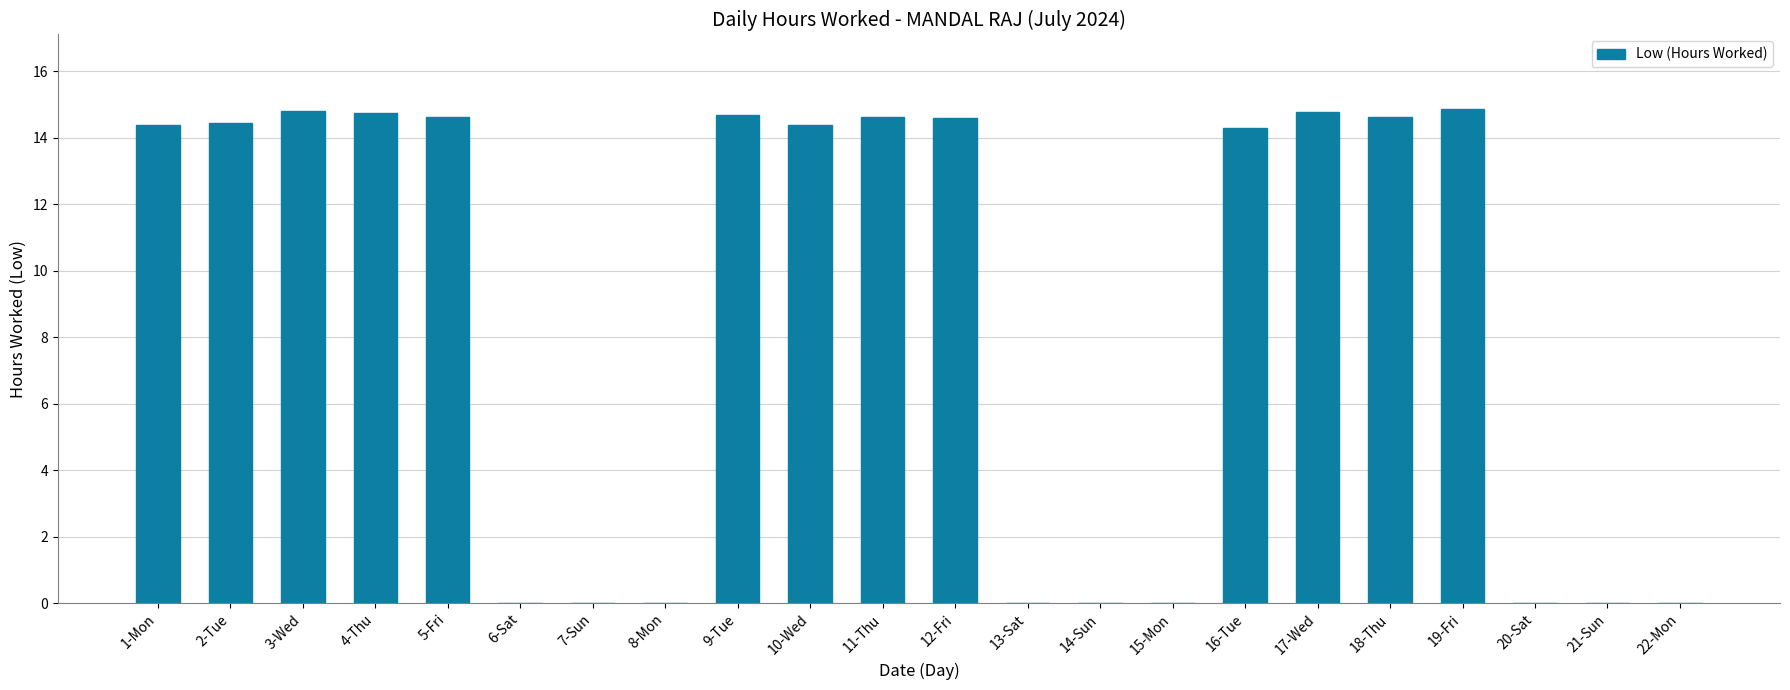

At which label does the data first exceed 14?

1-Mon